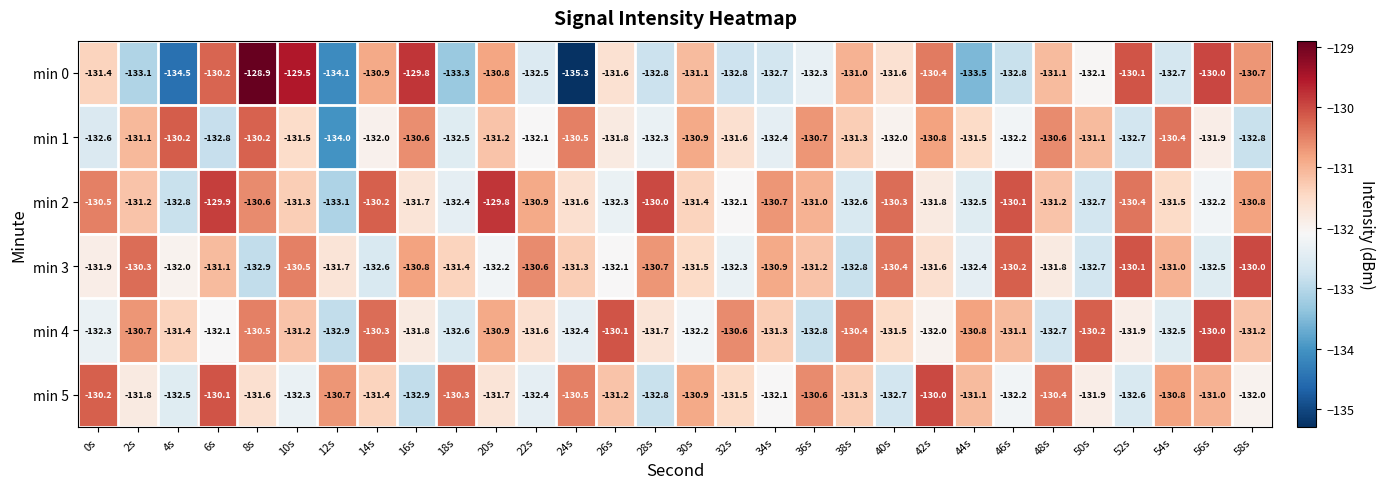

What is the difference between the maximum and minimum values in the min 5 series?

2.9